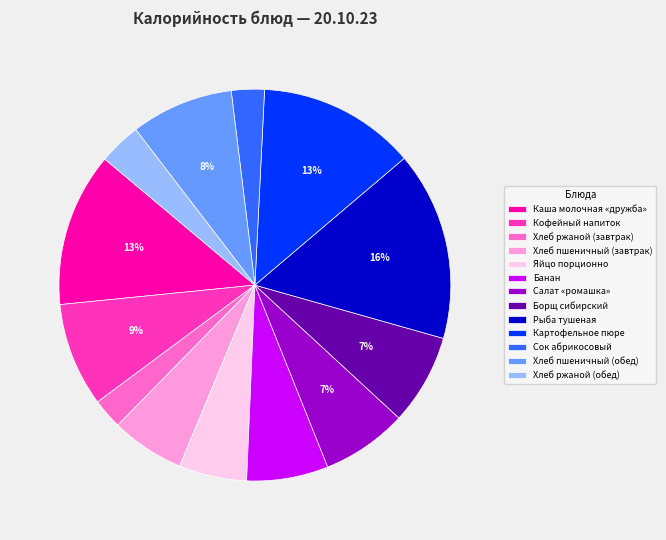

What is the largest slice in the pie chart?

Рыба тушеная